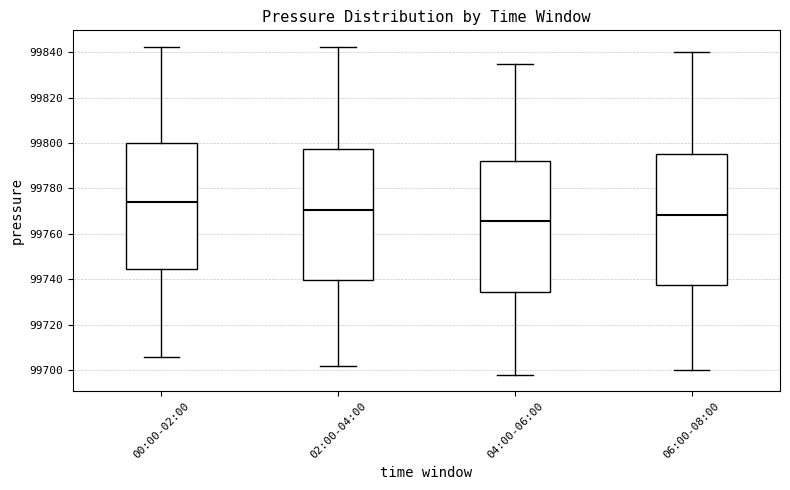

Reading left to right, read every box against the y-axis: the position of its median line, the range the box covers, and the ends of its whiskers. The values are not printed on the chart, so give them approximately, as read against the axis.

00:00-02:00: median 99774, box 99744 to 99800, whiskers 99706 to 99842
02:00-04:00: median 99770, box 99740 to 99798, whiskers 99702 to 99842
04:00-06:00: median 99766, box 99734 to 99792, whiskers 99698 to 99836
06:00-08:00: median 99768, box 99738 to 99796, whiskers 99700 to 99840